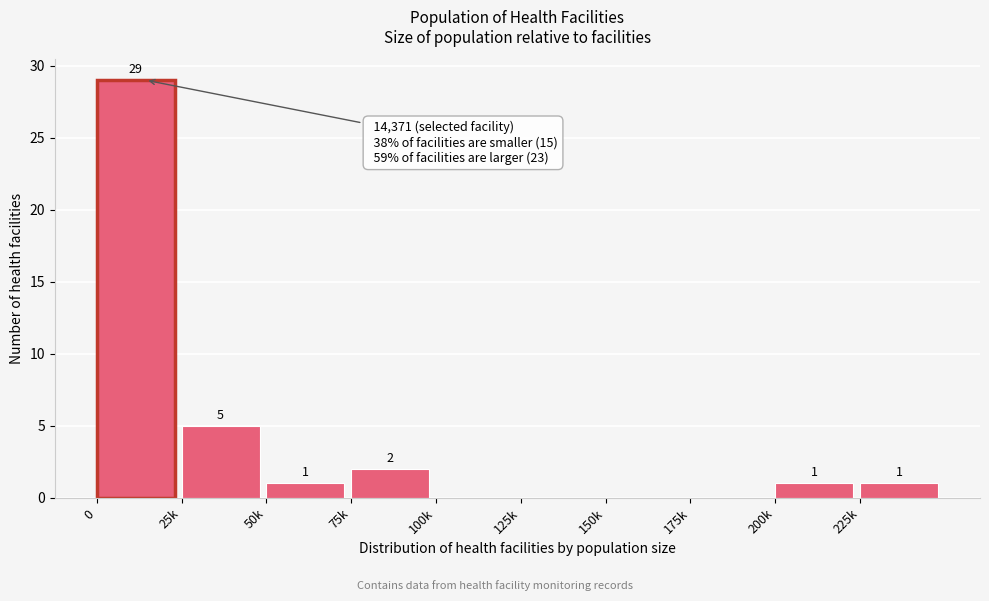

Reading right to left, what are all the values shown in this chart?

225k=1	200k=1	175k=0	150k=0	125k=0	100k=0	75k=2	50k=1	25k=5	0=29